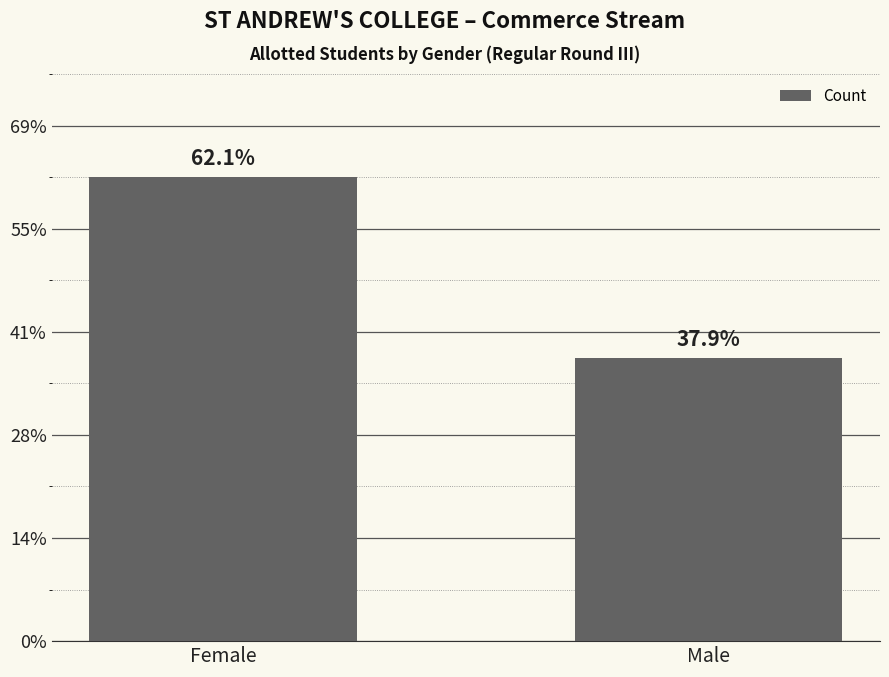

List the labels in order of value, largest first.

Female, Male